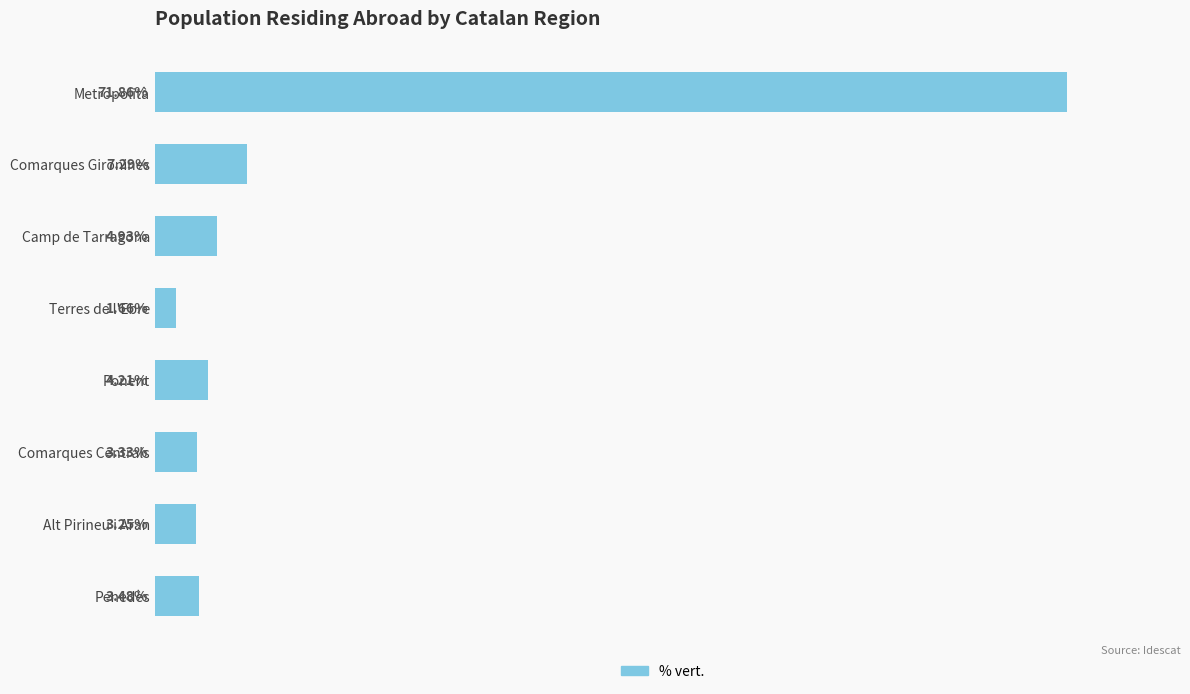

Between Penedès and Comarques Gironines, which is larger?

Comarques Gironines